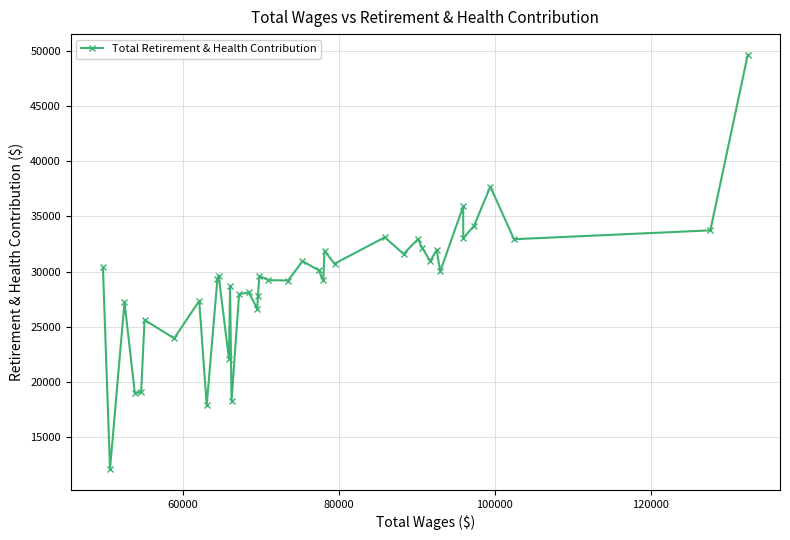

What is the sum of all values?

1161901